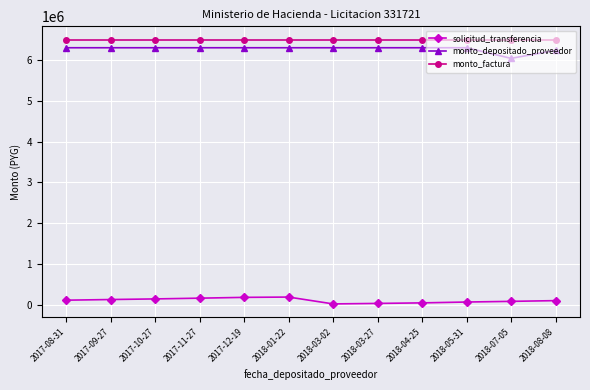

What is the sum of all monto_depositado_proveedor values?

75264092